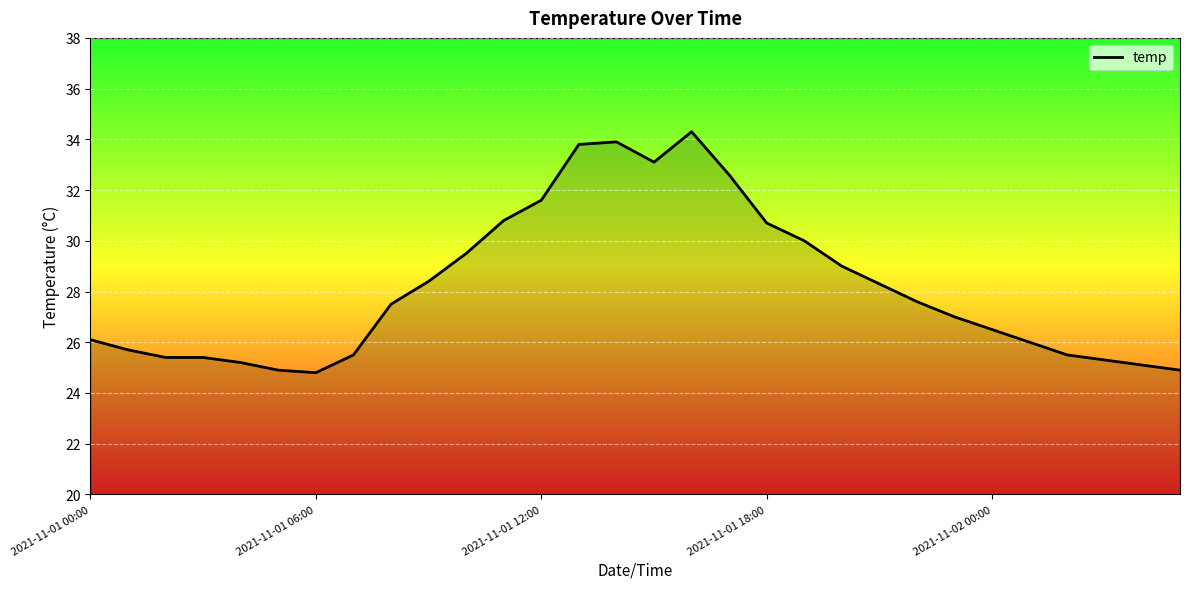

What is the greatest value displayed?

34.3